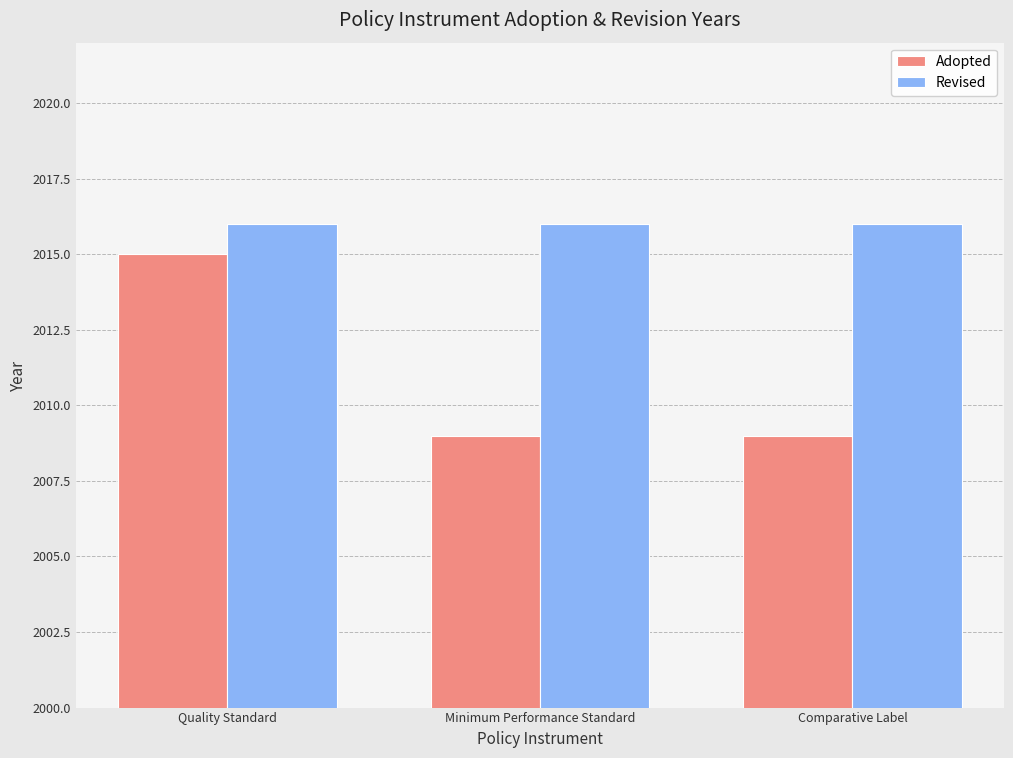

Reading left to right, list all the values displayed in this chart.

Adopted: Quality Standard=2015	Minimum Performance Standard=2009	Comparative Label=2009
Revised: Quality Standard=2016	Minimum Performance Standard=2016	Comparative Label=2016